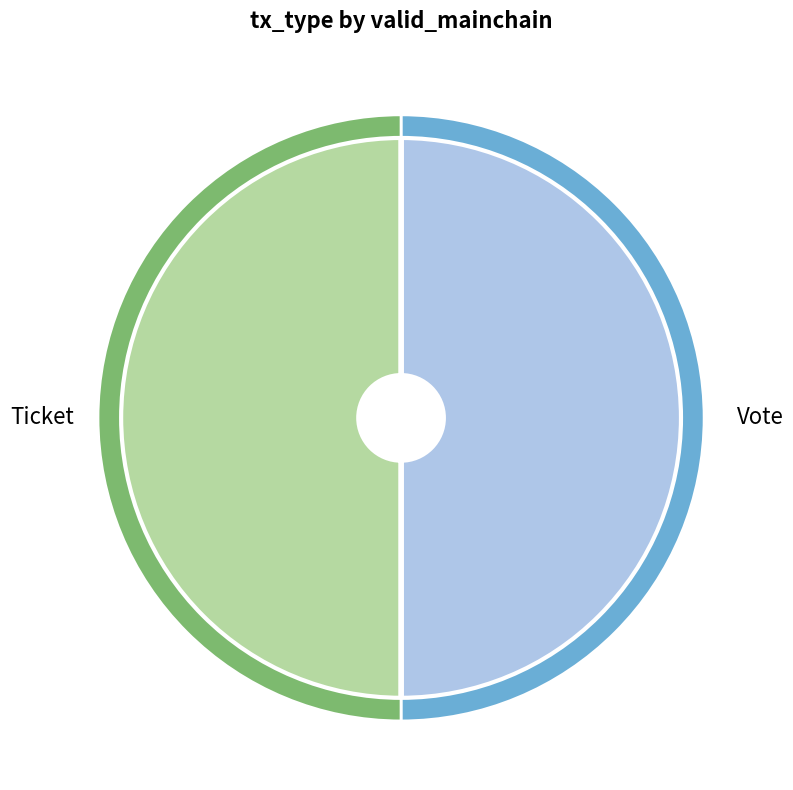

What is the change in value from Vote to Ticket?

-1